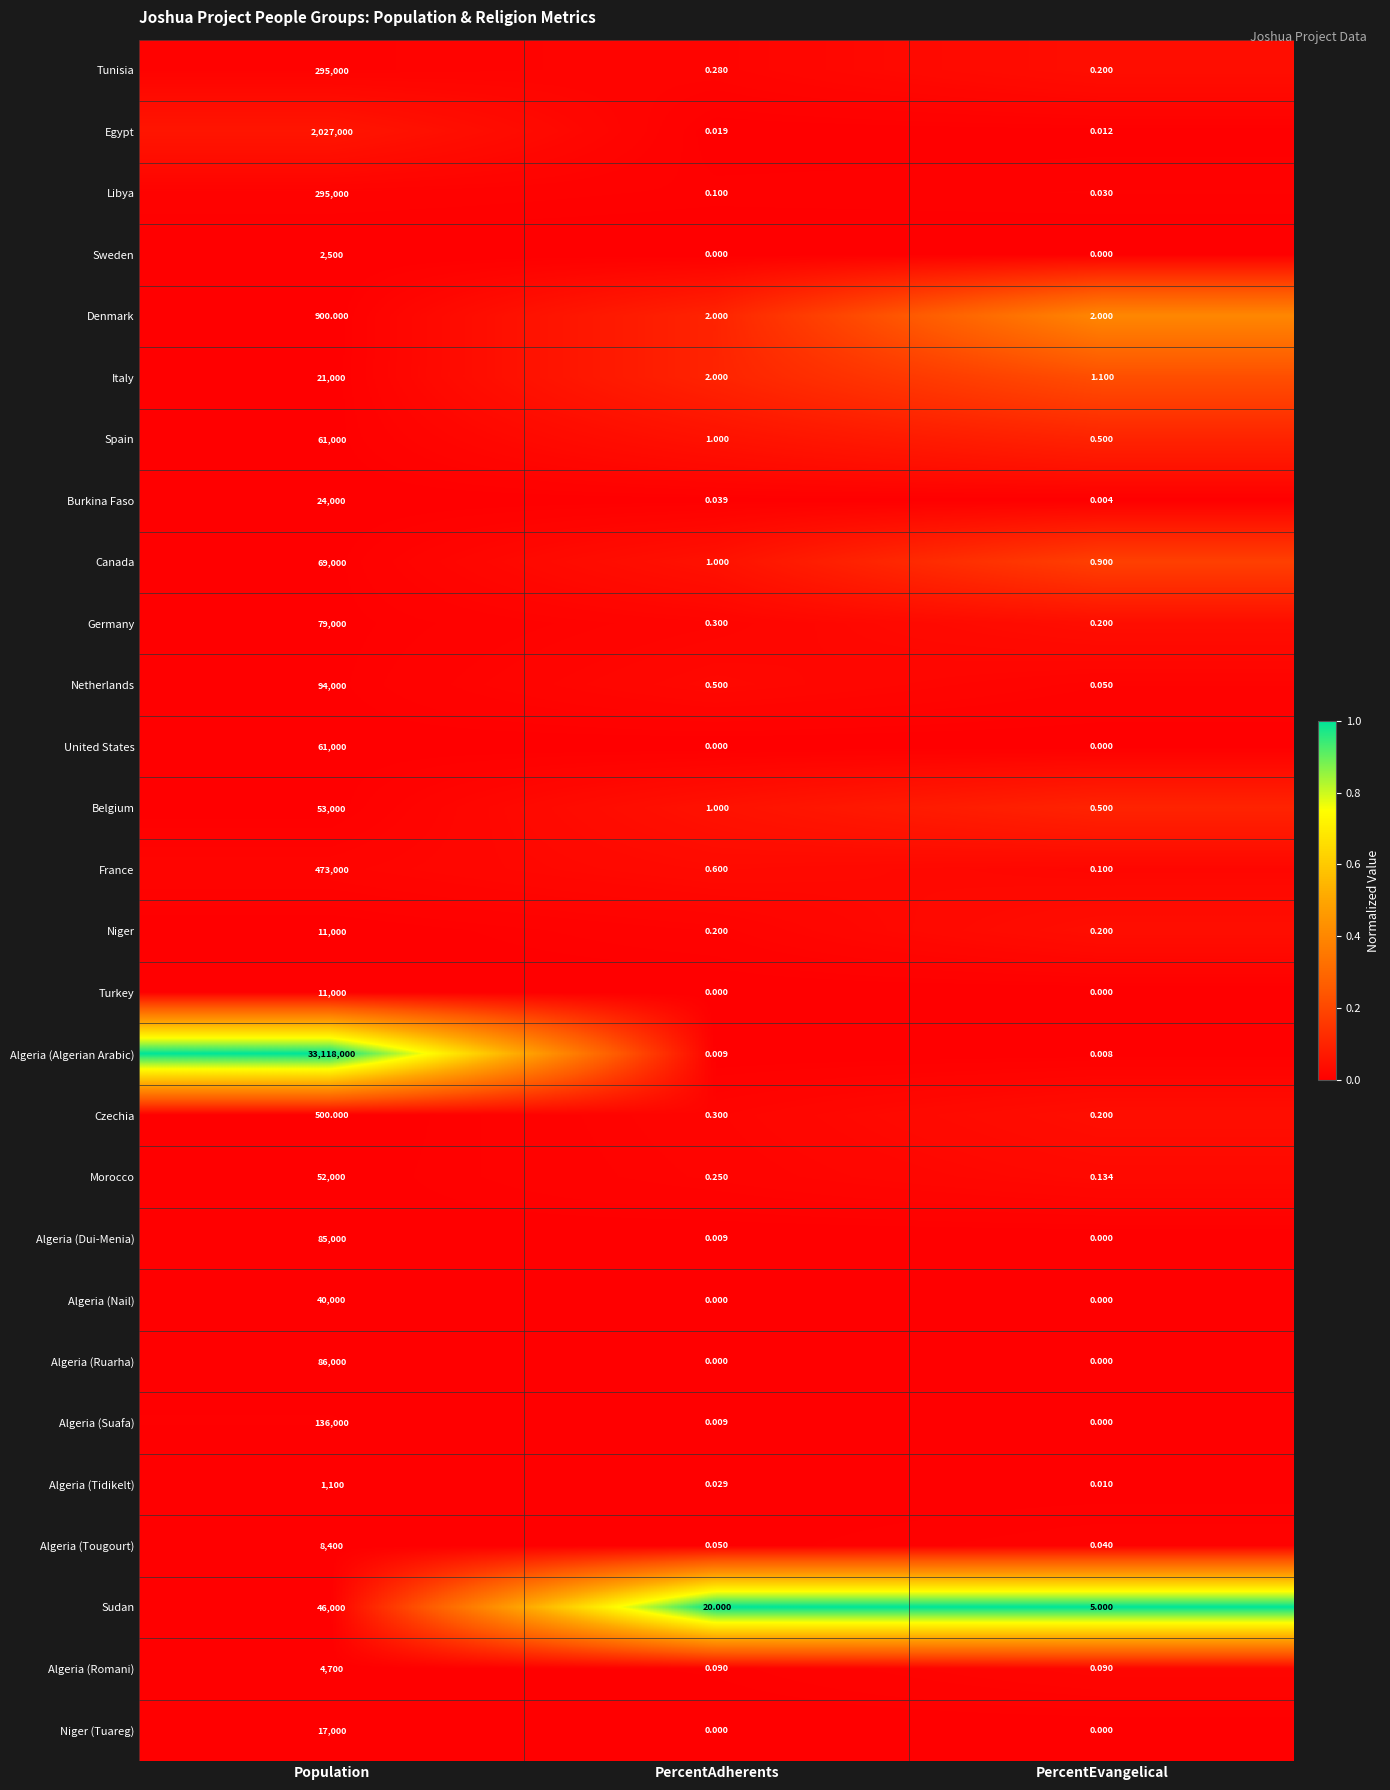

Is the value of Spain at PercentAdherents greater than the value of Libya at PercentAdherents?

Yes